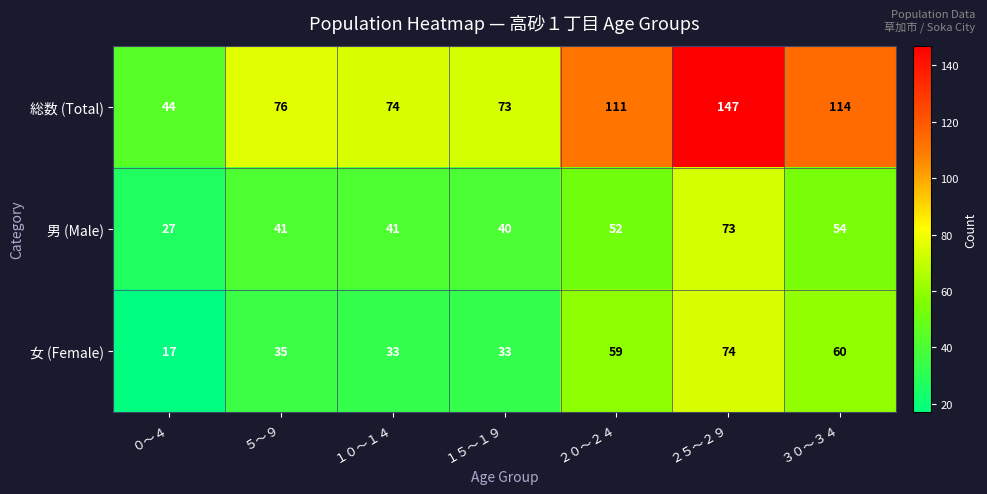

The 女 (Female) series shows 33 at １５～１９. True or false?

True